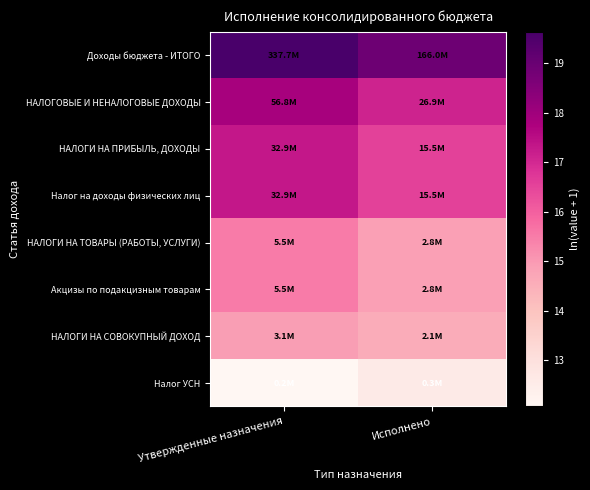

At Исполнено, list the series in order from largest to smallest.

Доходы бюджета - ИТОГО, НАЛОГОВЫЕ И НЕНАЛОГОВЫЕ ДОХОДЫ, НАЛОГИ НА ПРИБЫЛЬ, ДОХОДЫ, Налог на доходы физических лиц, НАЛОГИ НА ТОВАРЫ (РАБОТЫ, УСЛУГИ), Акцизы по подакцизным товарам, НАЛОГИ НА СОВОКУПНЫЙ ДОХОД, Налог УСН